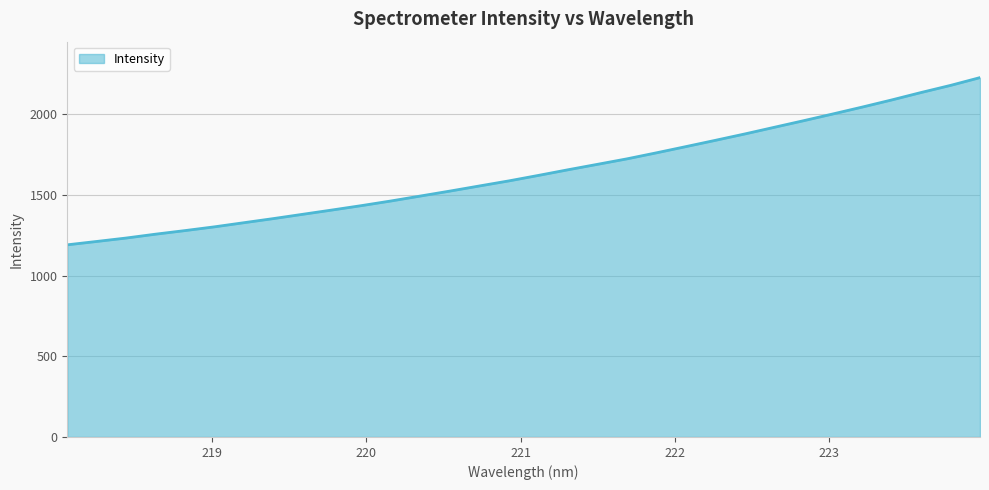

True or false: there are more than 0 points higher than both neighbors.

False